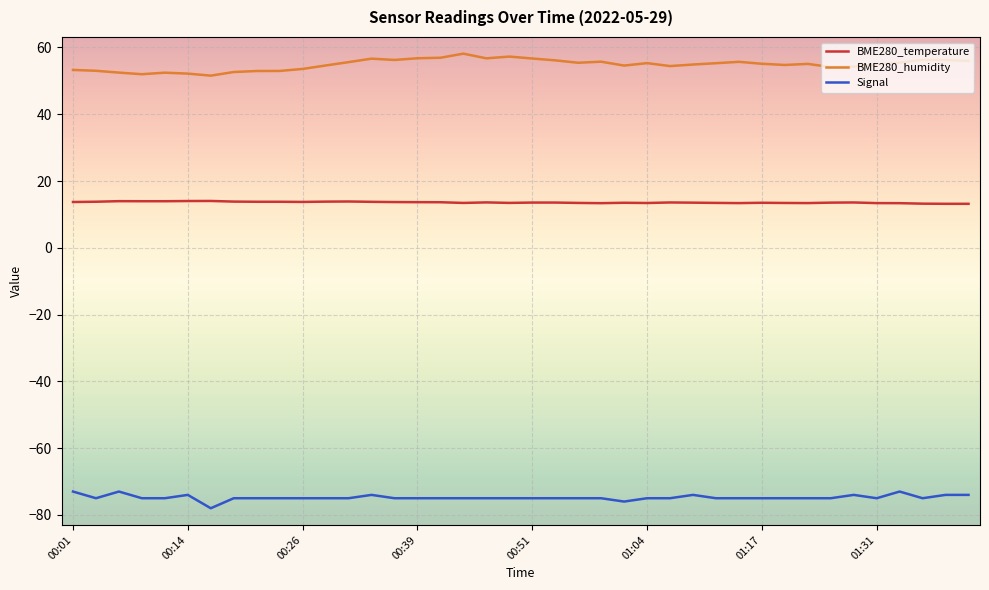

Rank the series by their maximum value, from lowest to highest.

Signal, BME280_temperature, BME280_humidity